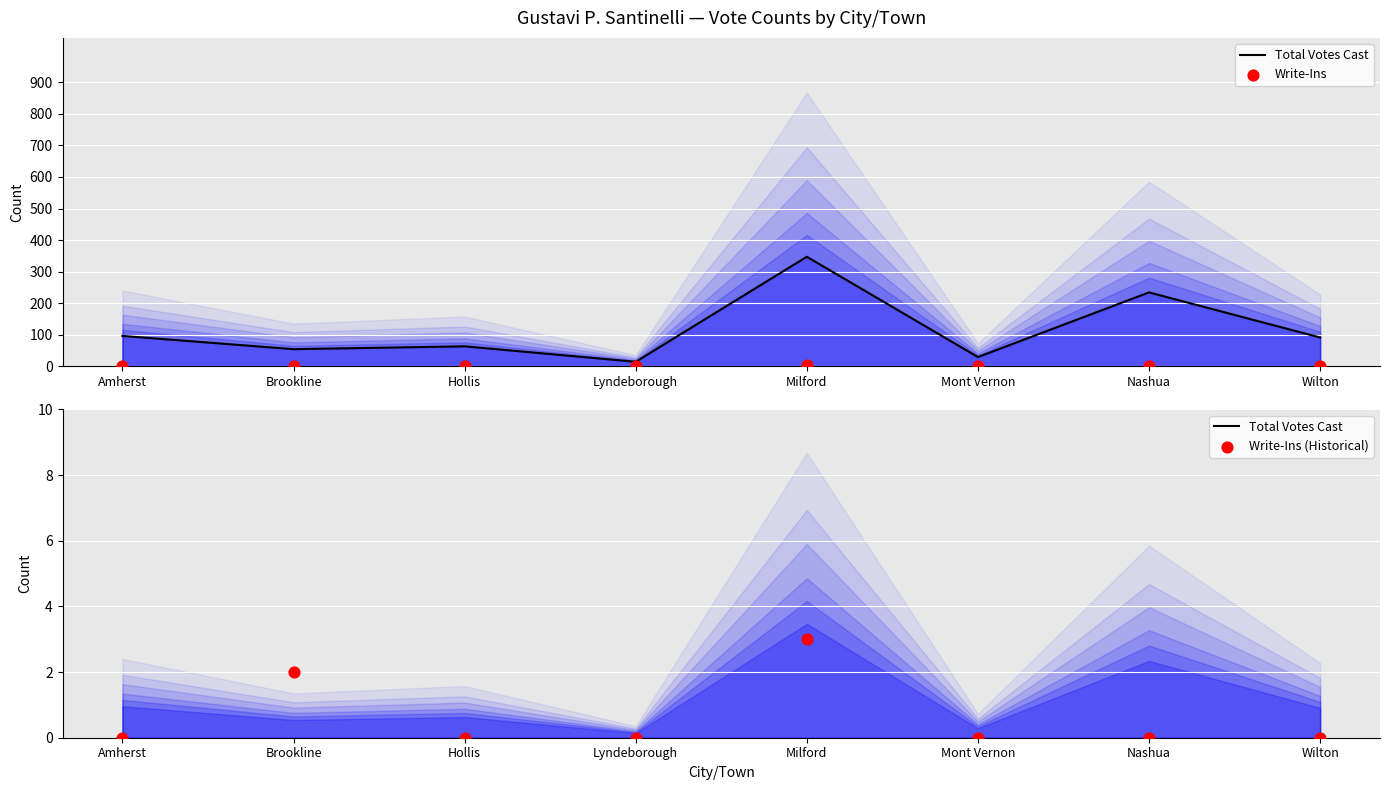

Which series contains the lowest Y value?

Write-Ins